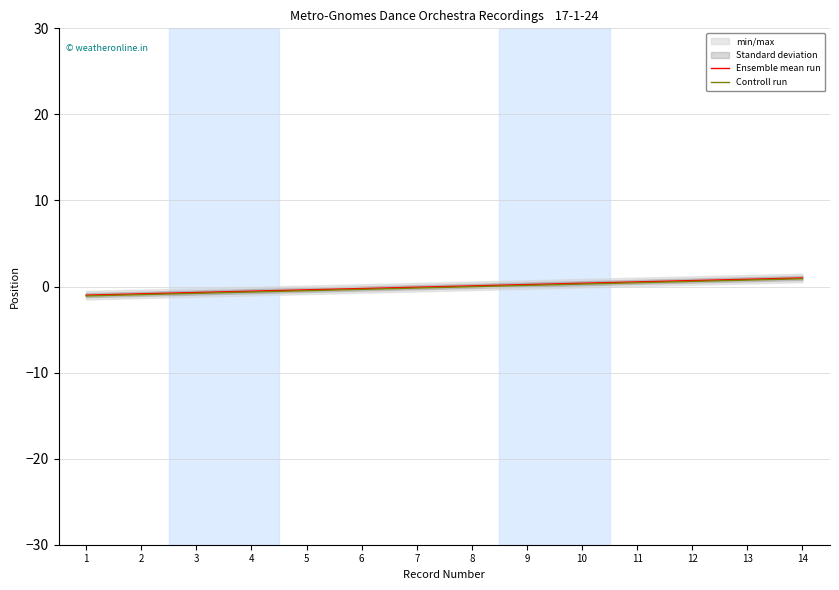

How many lines are shown in the chart?

2